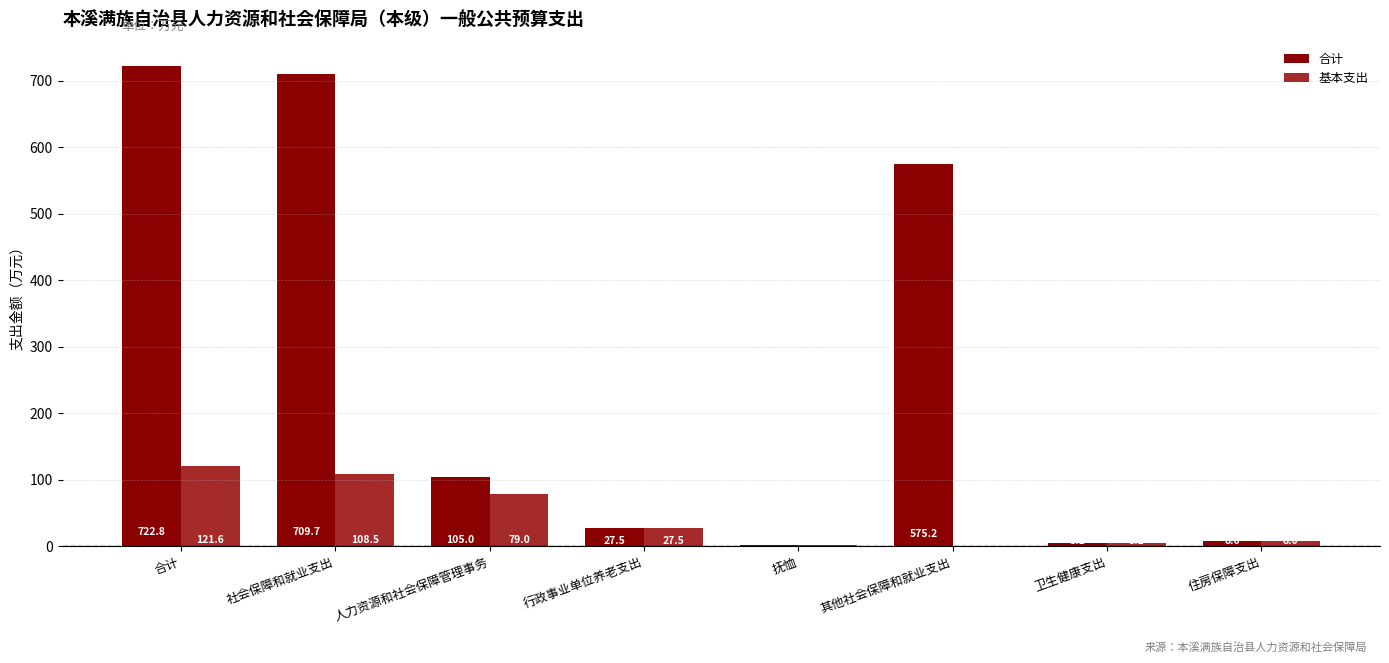

What are all the series names shown in the legend?

合计, 基本支出